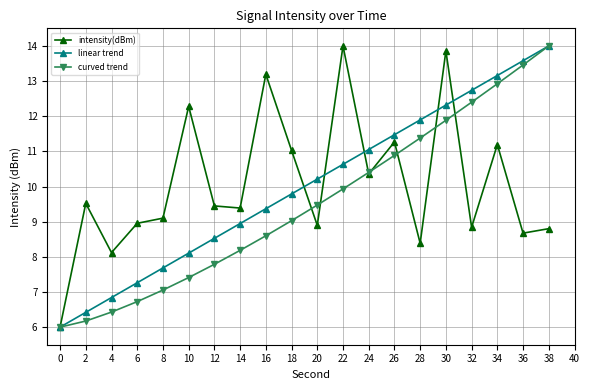

How many values in the linear trend series are below 10?

10